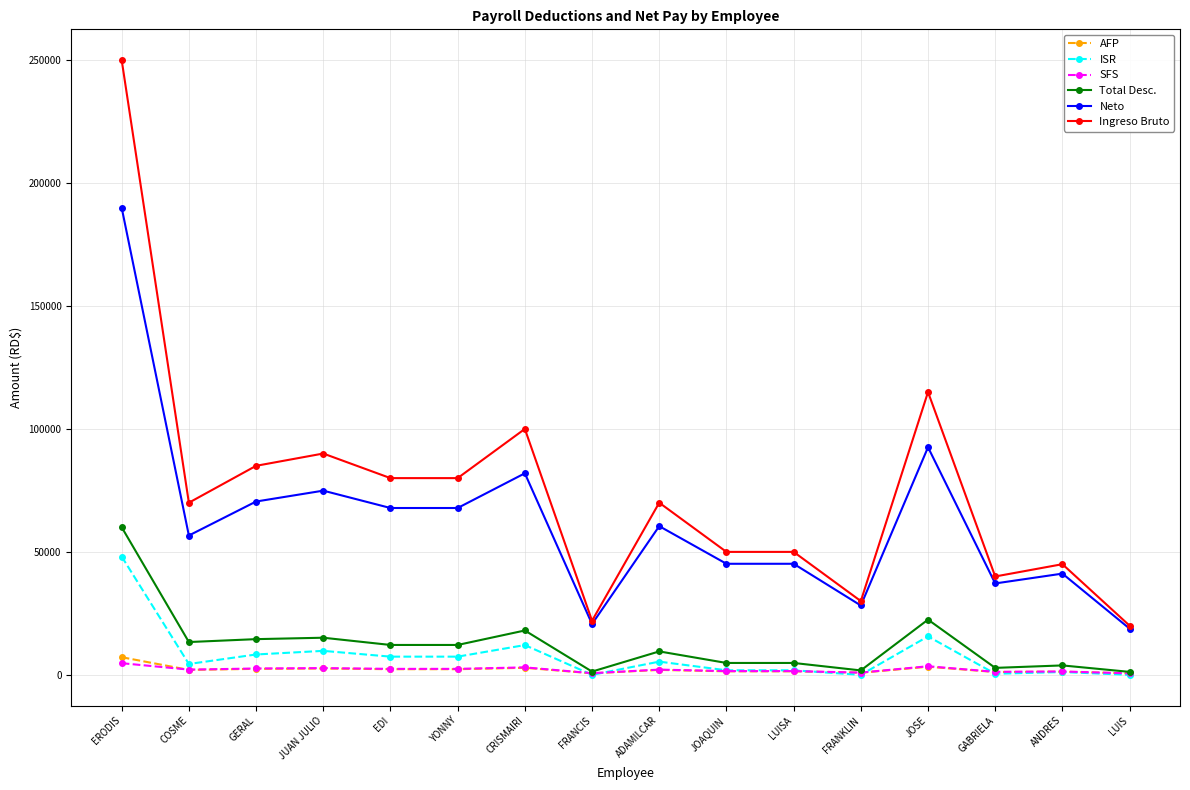

What are all the series names shown in the legend?

AFP, ISR, SFS, Total Desc., Neto, Ingreso Bruto